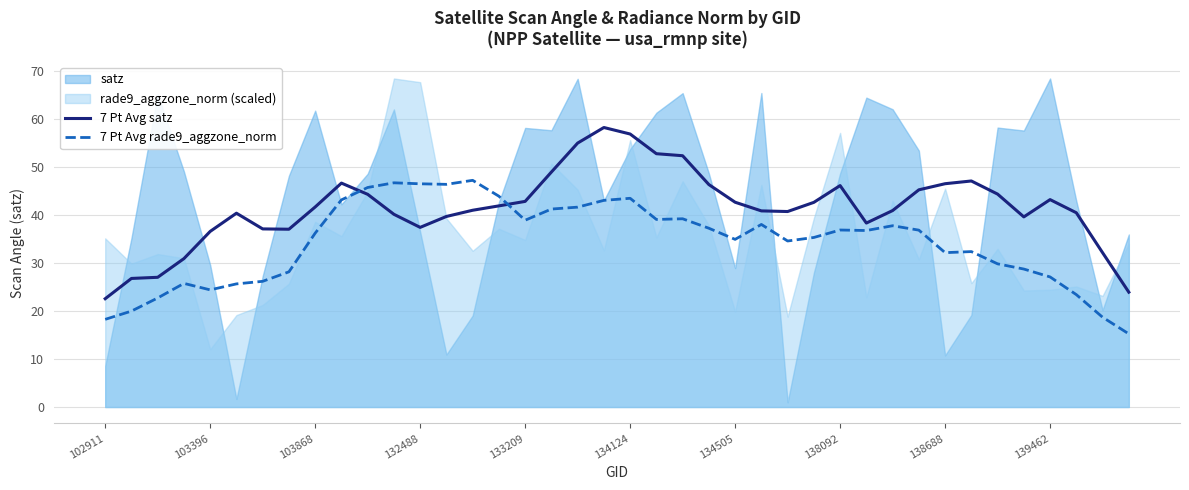

What is the value of the 7 Pt Avg rade9_aggzone_norm point at the 9th from the left?

36.2